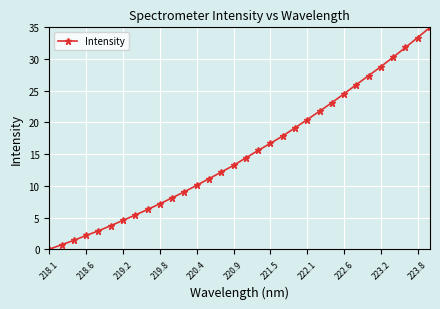

How many series are shown in this chart?

1